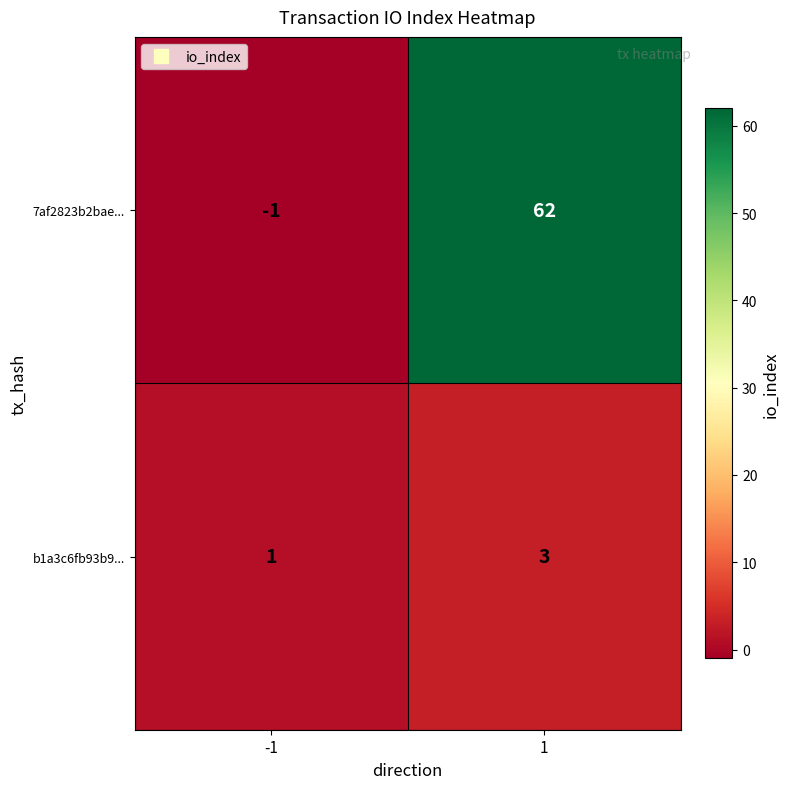

What value does the b1a3c6fb93b9... series have at 1?

3